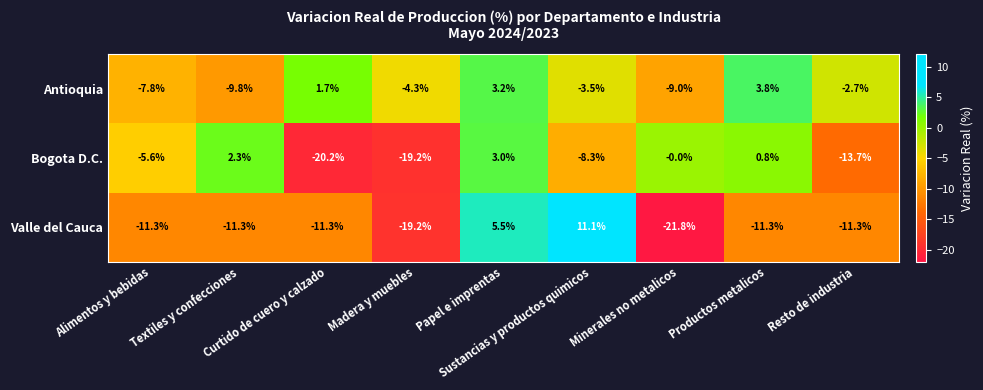

Between Curtido de cuero y calzado and Papel e imprentas, which series saw the biggest shift?

Bogota D.C.